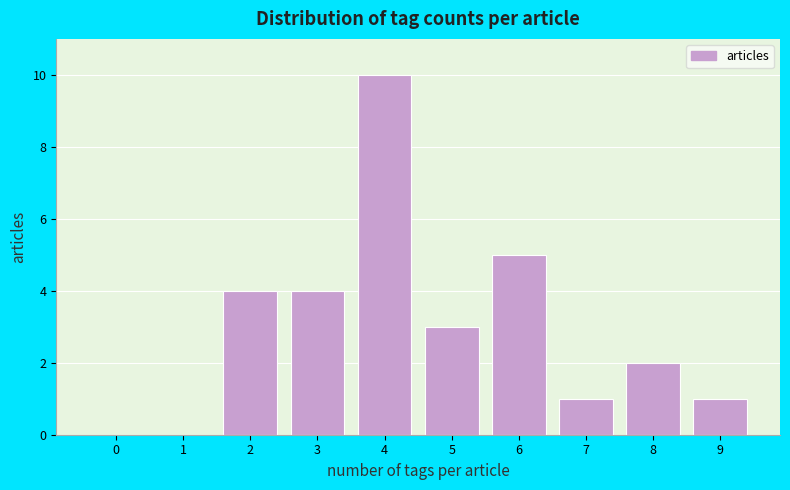

Reading left to right, list all the values displayed in this chart.

0=0	1=0	2=4	3=4	4=10	5=3	6=5	7=1	8=2	9=1